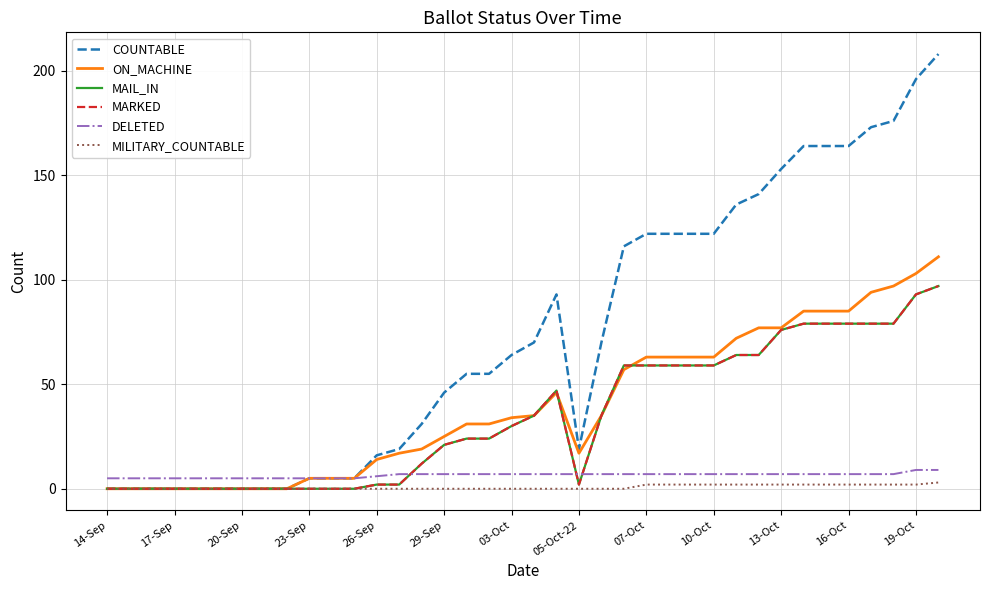

Where is the first local maximum for MARKED?

20